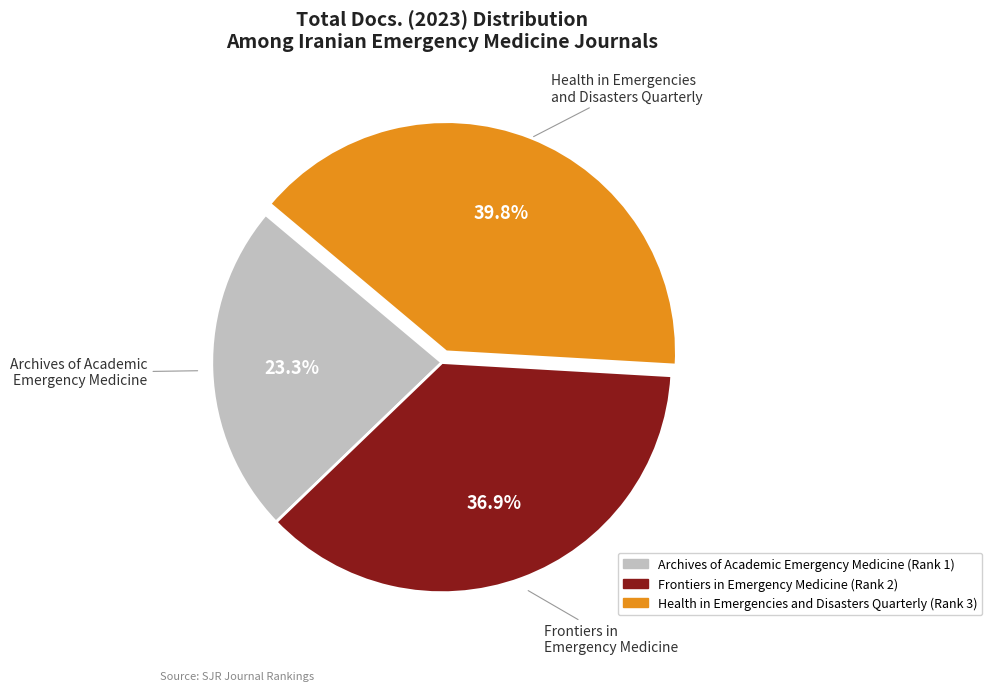

Which has a higher value, Frontiers in Emergency Medicine or Archives of Academic Emergency Medicine?

Frontiers in Emergency Medicine